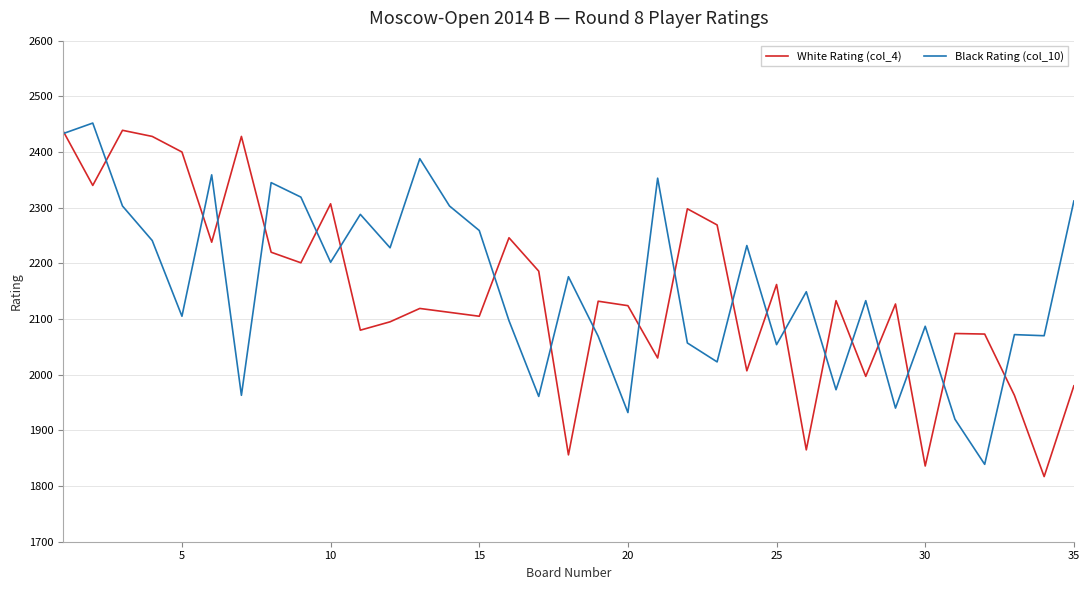

What is the maximum value shown in the chart?

2452